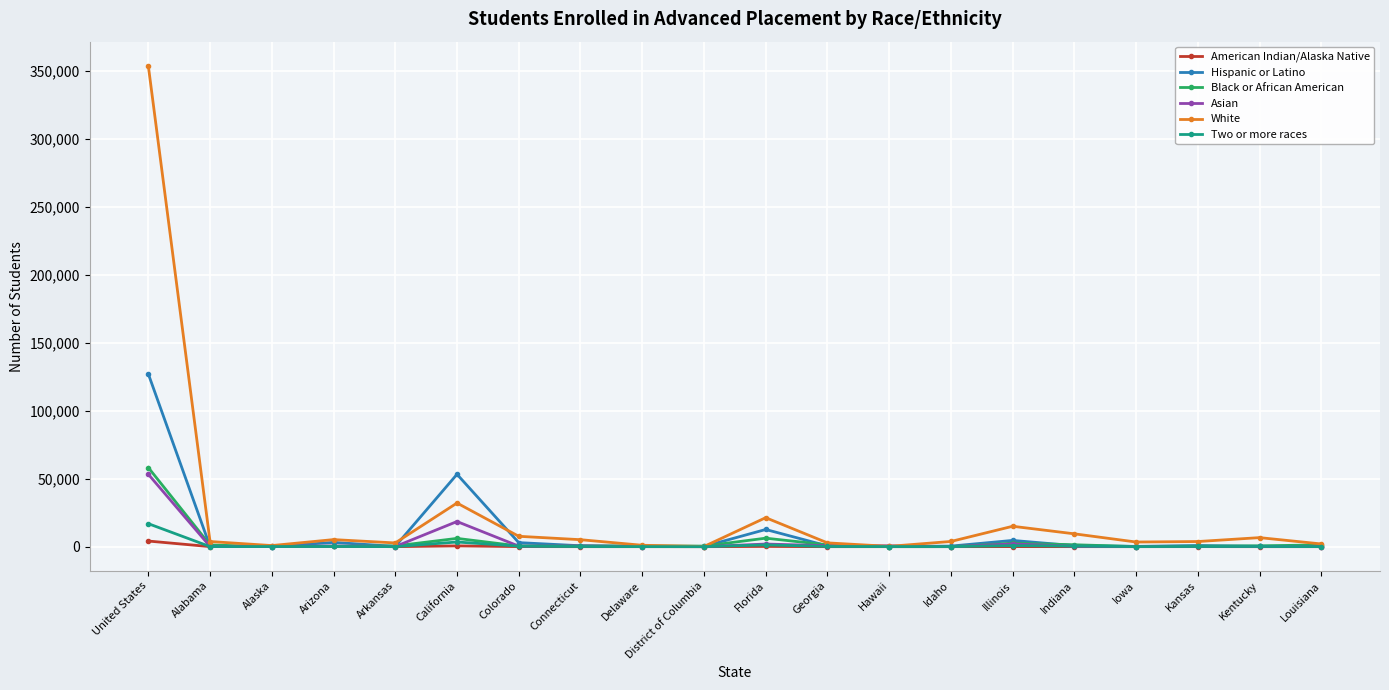

What is the spread (max minus min) of values at Delaware?

1033